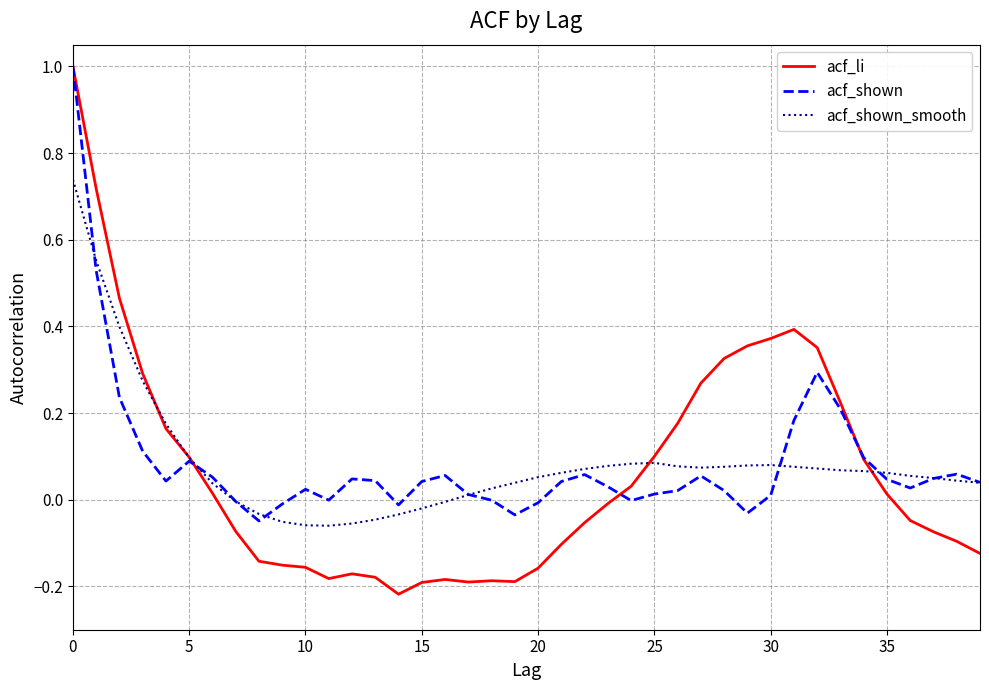

True or false: acf_li has more than 1 interior local peaks.

True